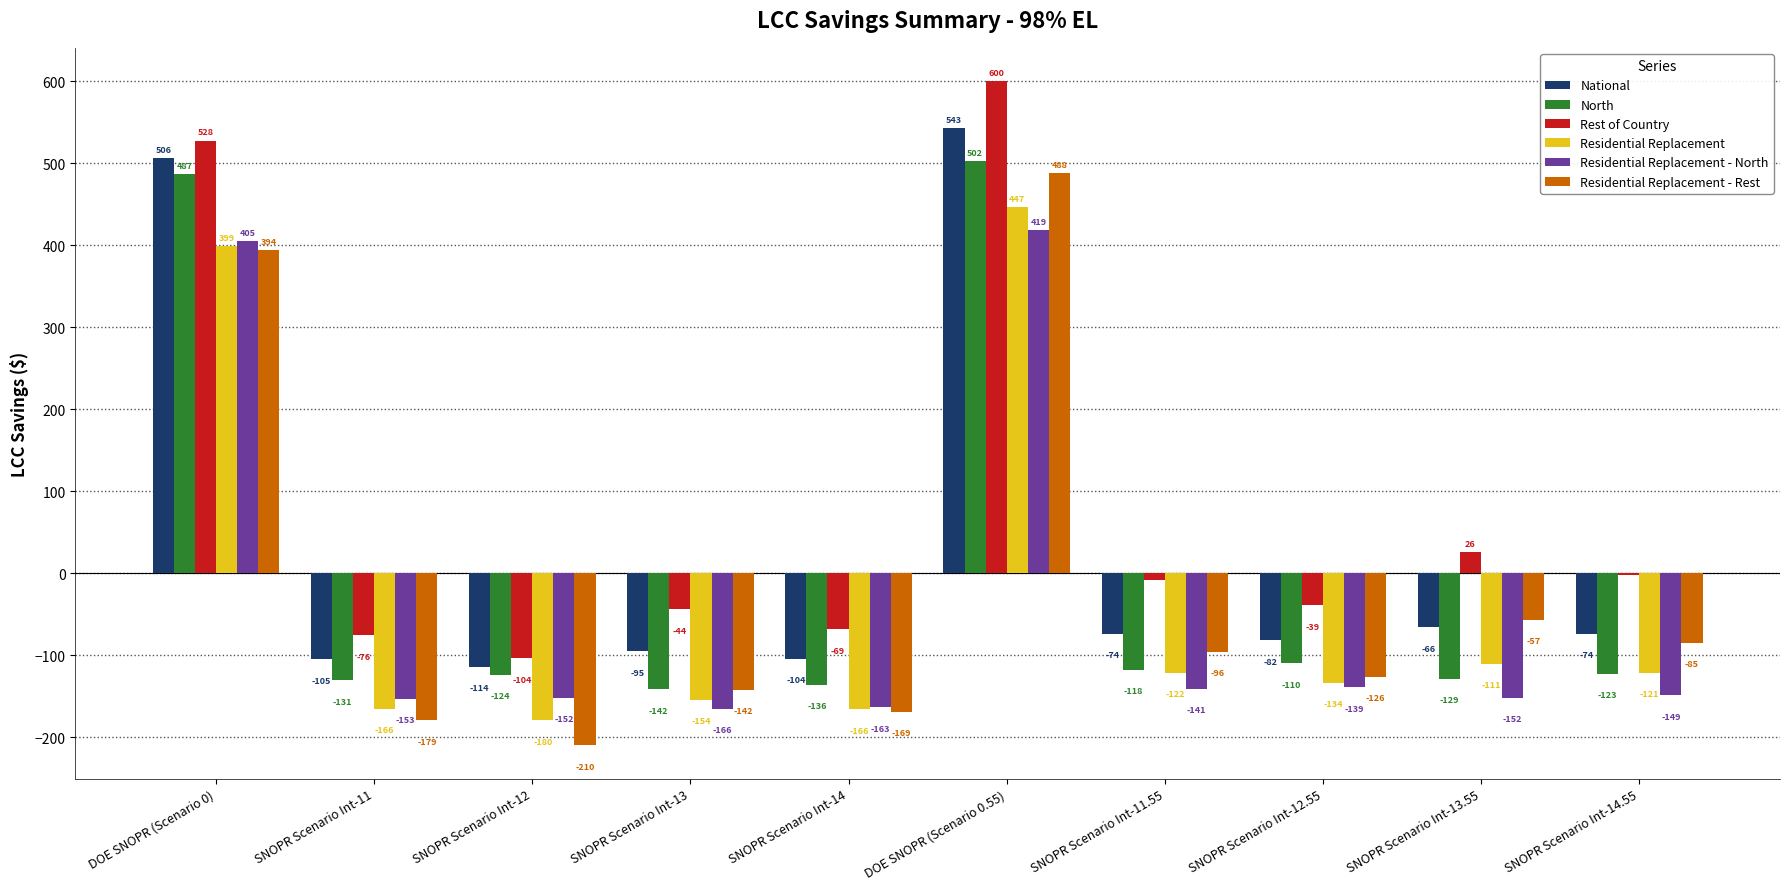

How many data points in Rest of Country are above -8?

4